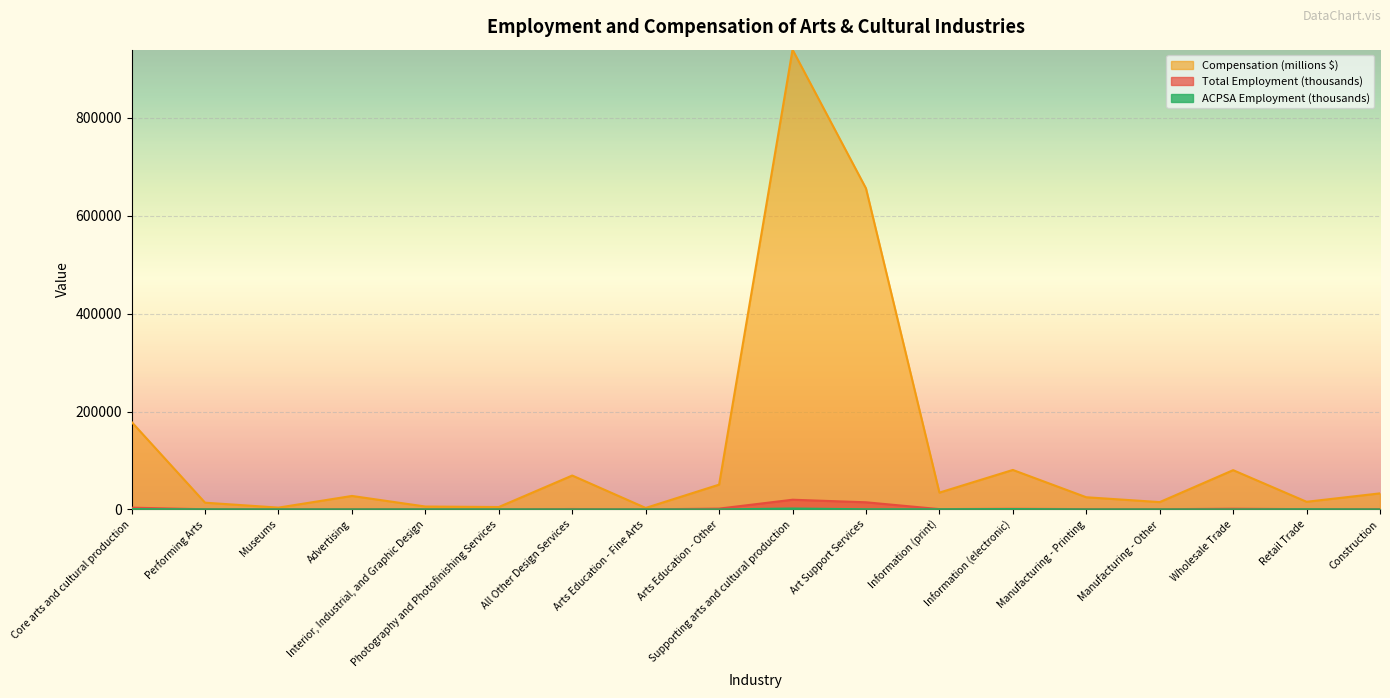

True or false: ACPSA Employment (thousands) and Total Employment (thousands) cross at least once.

False